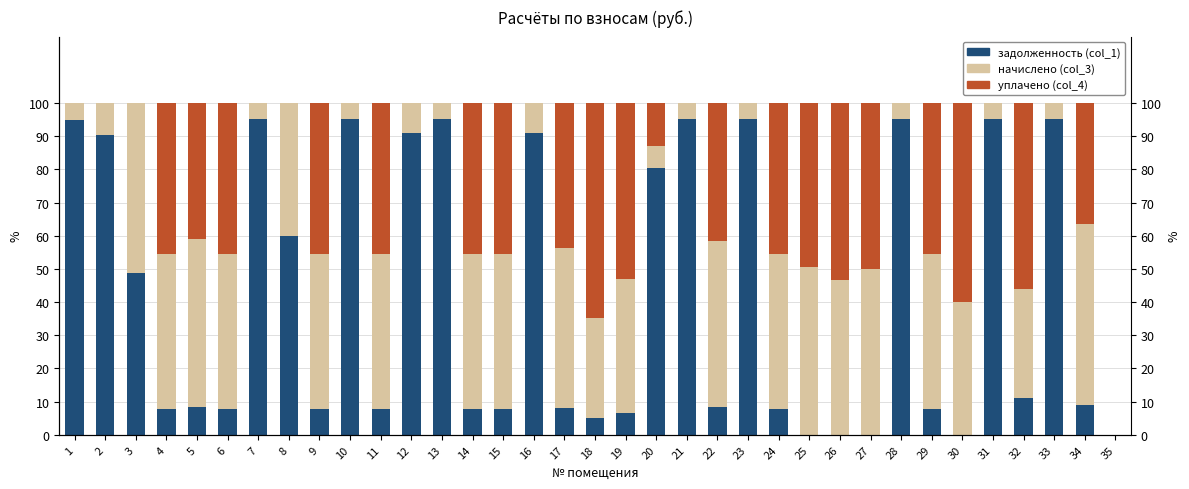

Count the number of categories in the chart.

35